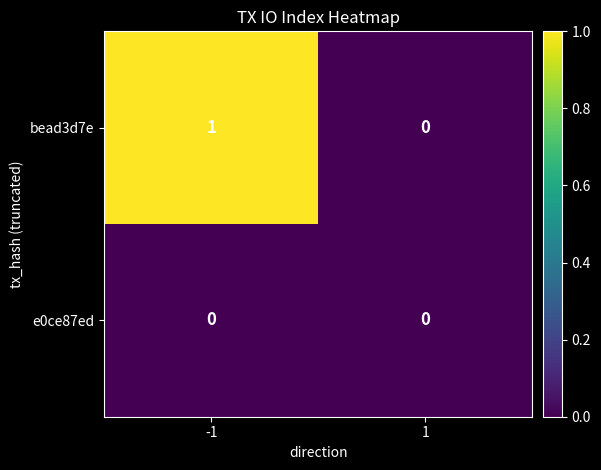

True or false: bead3d7e has a value of 1 at 1.

False